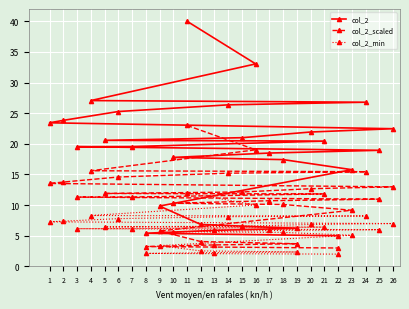

Is it true that col_2_min equals 12.2 at 6?

False